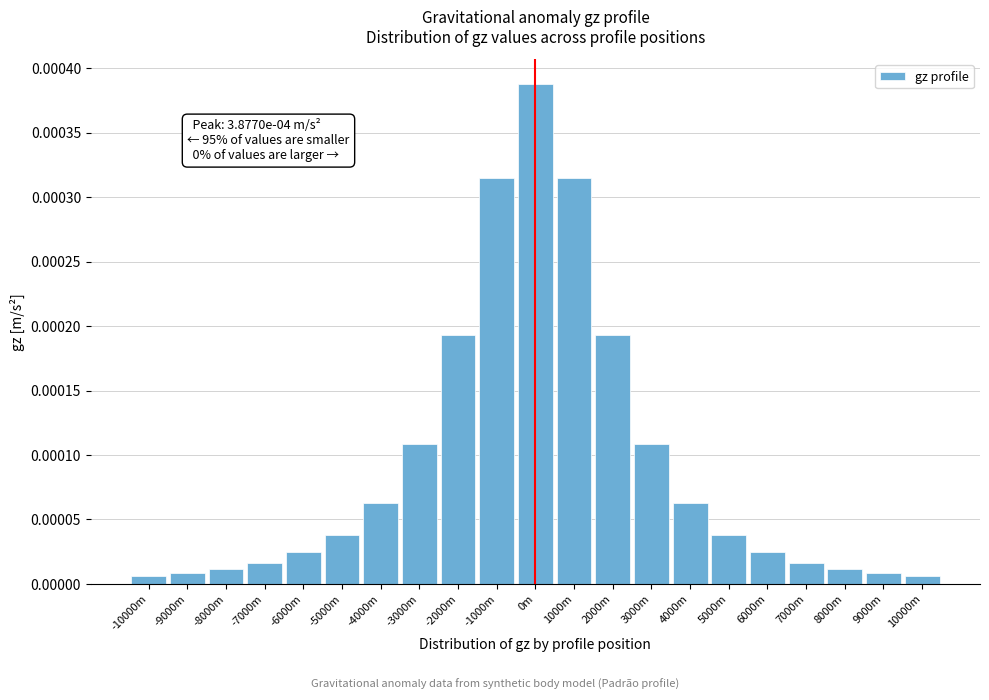

What is the label of the 4th bar from the right?

7000m